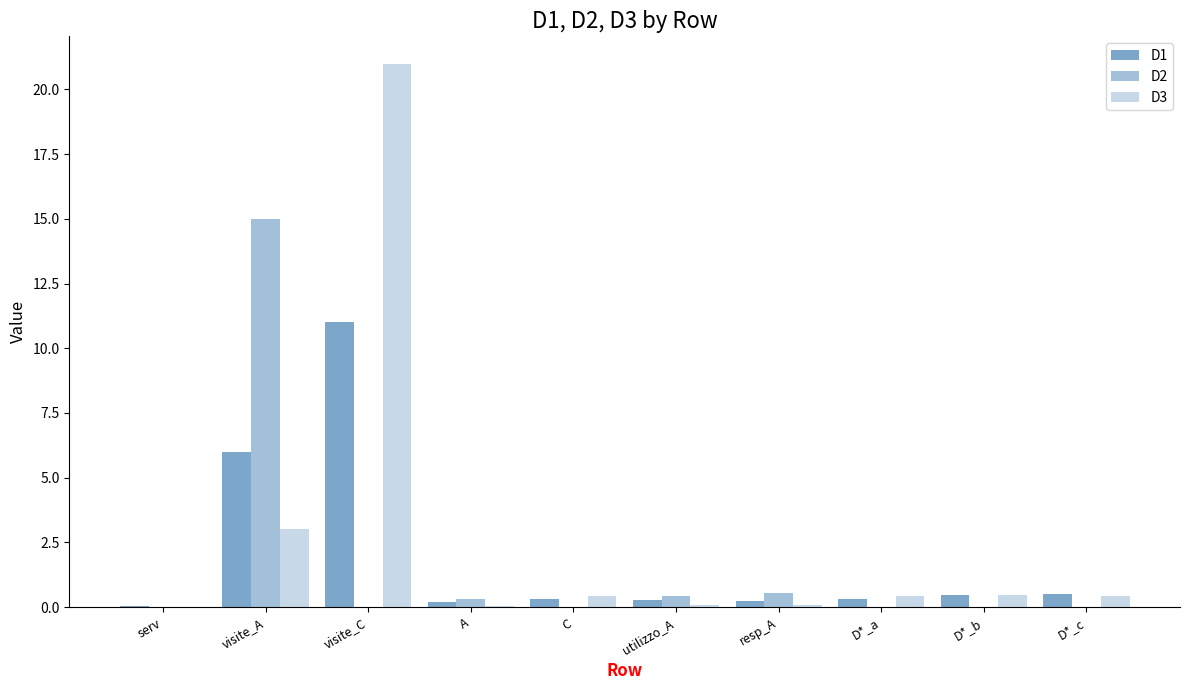

Which series has the largest range (max minus min)?

D3